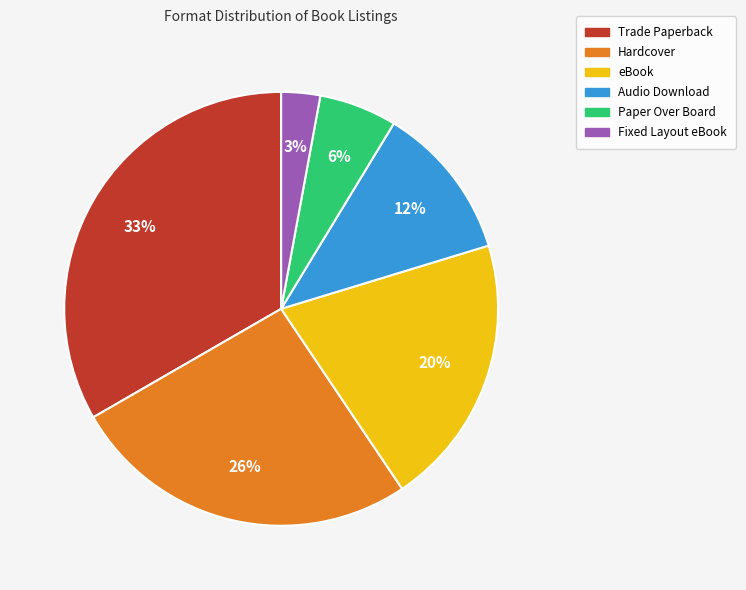

Does any single category account for the majority?

No